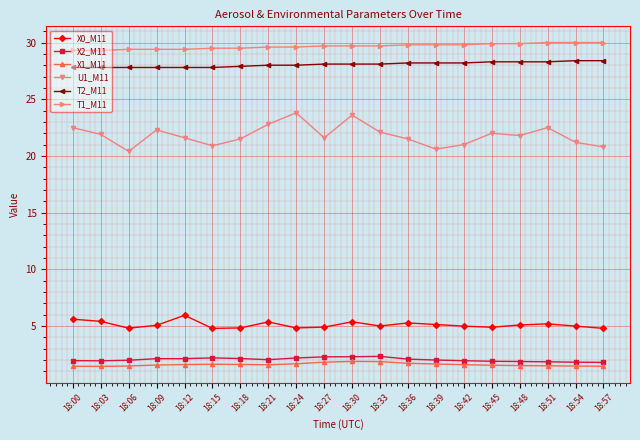

What is the difference between the highest and lowest values at 18:51?

28.5